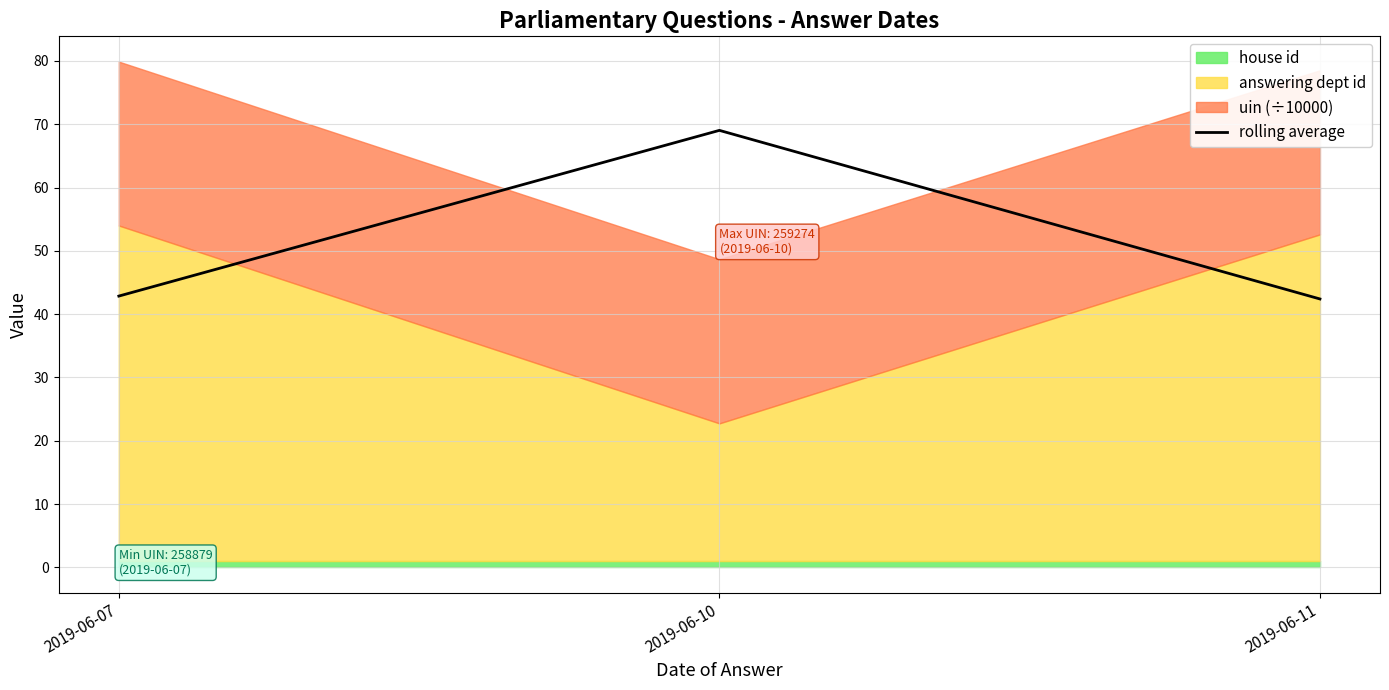

Rank the categories by value from highest to lowest.

2019-06-10, 2019-06-07, 2019-06-11